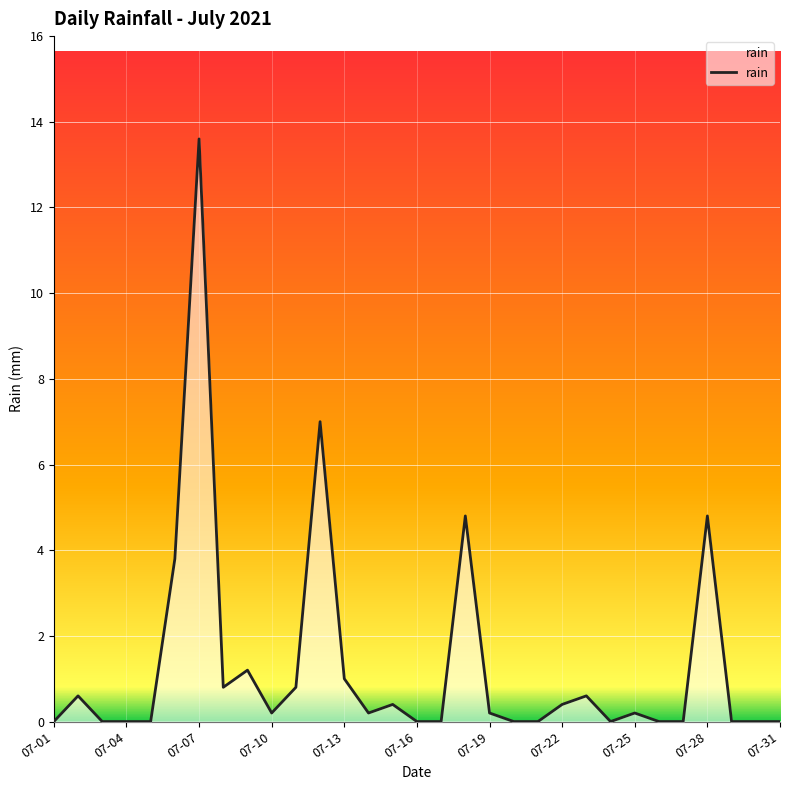

What is the difference between the maximum and minimum values?

13.6